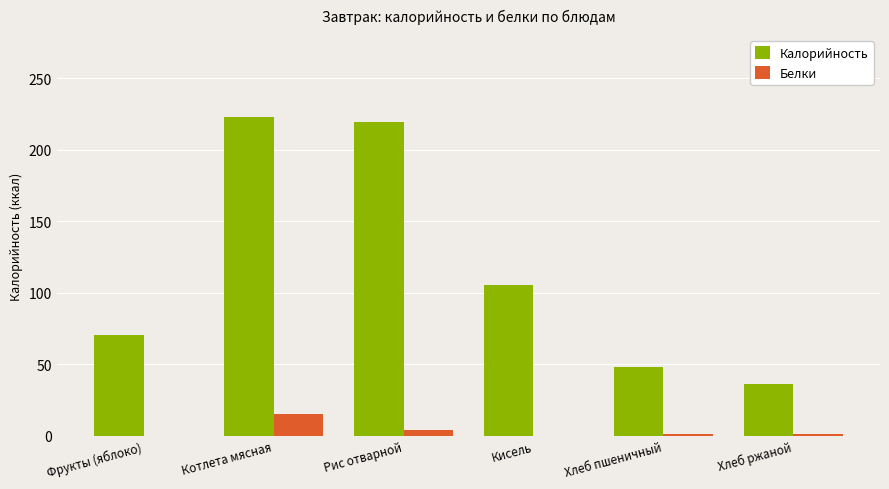

Count the number of data series in this chart.

2